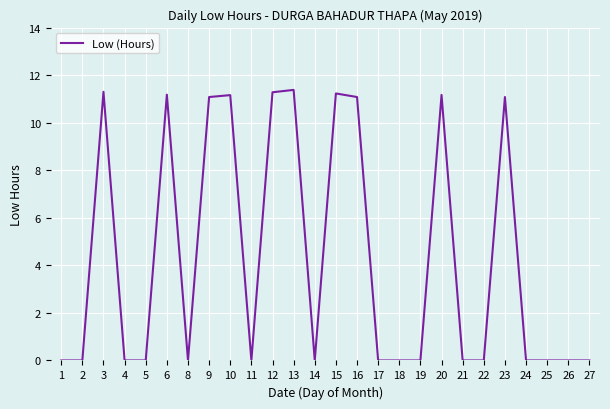

What is the change in value from 1 to 15?

+11.2